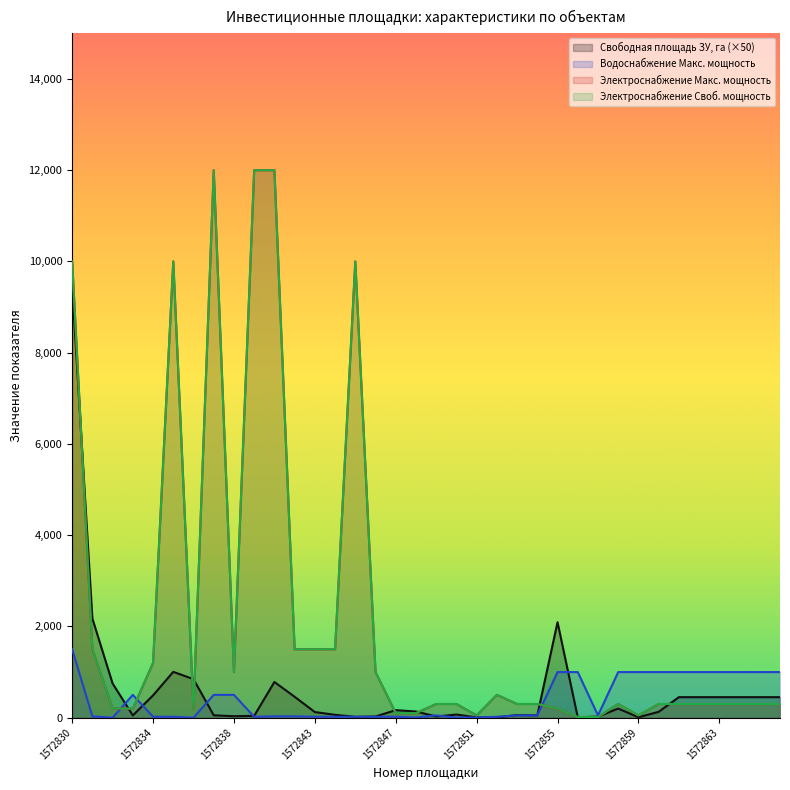

Reading left to right, transcribe all the data shown in this chart.

Свободная площадь ЗУ, га: 9463.5	2174.0	749.5	50.0	489.5	1005.0	845.0	52.5	33.0	40.5	783.0	458.5	123.5	63.0	19.0	26.5	165.5	135.5	26.5	69.0	7.0	7.5	57.5	51.5	2093.0	7.5	24.5	200.0	10.0	128.5	450.0	450.0	450.0	450.0	450.0	450.0
Объекты водоснабжения Макс. мощность: 1500.0	30.0	0.0	500.0	20.0	20.0	0.0	500.0	500.0	20.0	30.0	30.0	20.0	20.0	20.0	20.0	21.0	4.0	50.0	4.0	4.0	20.0	50.0	50.0	1000.0	1000.0	50.0	1000.0	1000.0	1000.0	1000.0	1000.0	1000.0	1000.0	1000.0	1000.0
Объекты электроснабжения Макс. мощность: 10000.0	1500.0	200.0	200.0	1200.0	10000.0	200.0	12000.0	1000.0	12000.0	12000.0	1500.0	1500.0	1500.0	10000.0	1000.0	100.0	100.0	300.0	300.0	50.0	500.0	300.0	300.0	200.0	15.0	15.0	300.0	50.0	300.0	300.0	300.0	300.0	300.0	300.0	300.0
Объекты электроснабжения Своб. мощность: 10000.0	1500.0	200.0	200.0	1200.0	10000.0	200.0	12000.0	1000.0	12000.0	12000.0	1500.0	1500.0	1500.0	10000.0	1000.0	100.0	100.0	300.0	300.0	50.0	500.0	300.0	300.0	200.0	15.0	15.0	300.0	50.0	300.0	300.0	300.0	300.0	300.0	300.0	300.0